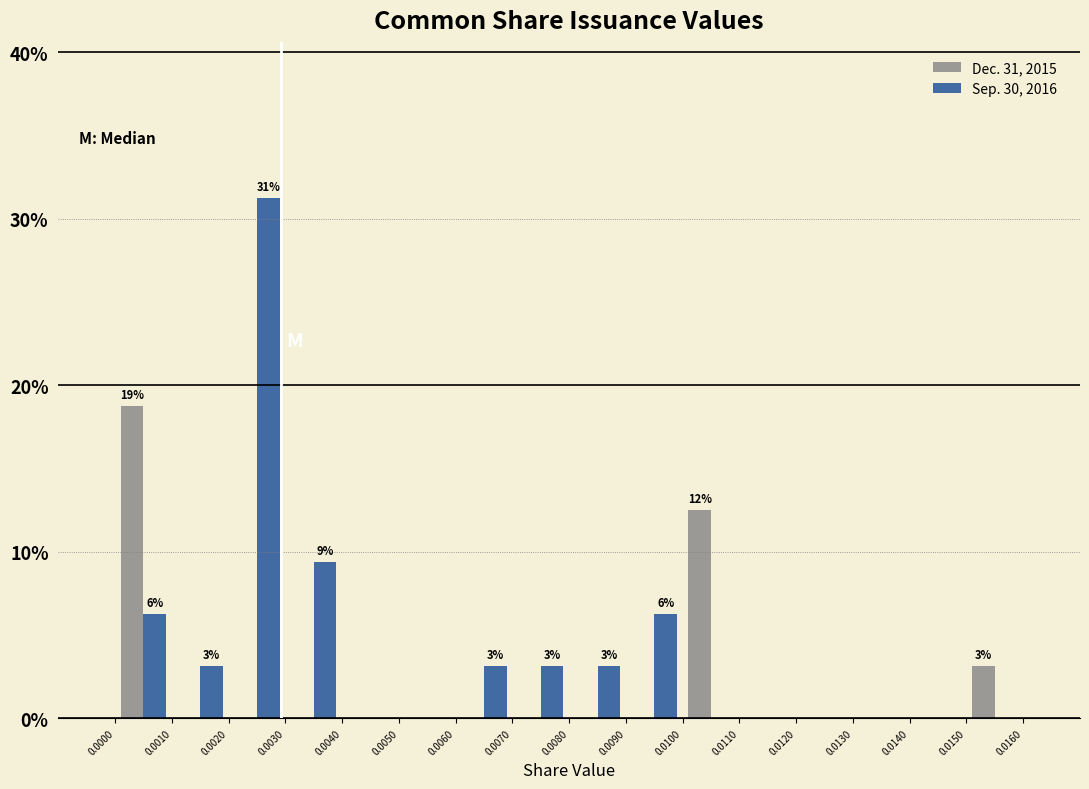

In the Dec. 31, 2015 series, which range on the x-axis has the tallest bar?

0.0000 to 0.0010